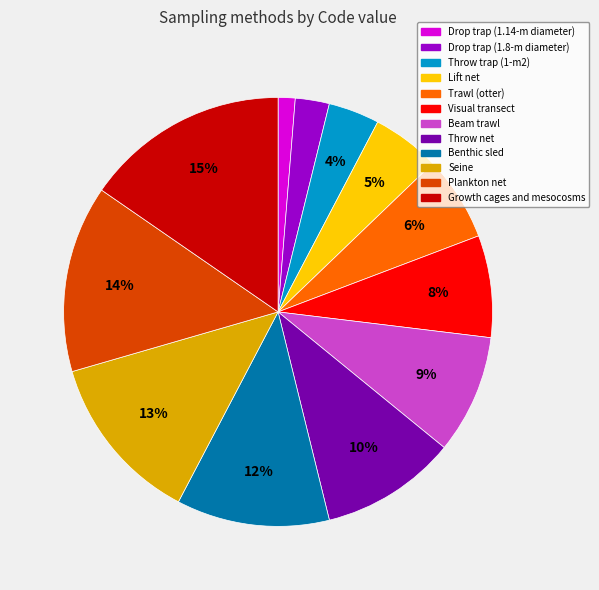

What is the ratio of the value at Plankton net to the value at Beam trawl?

1.6